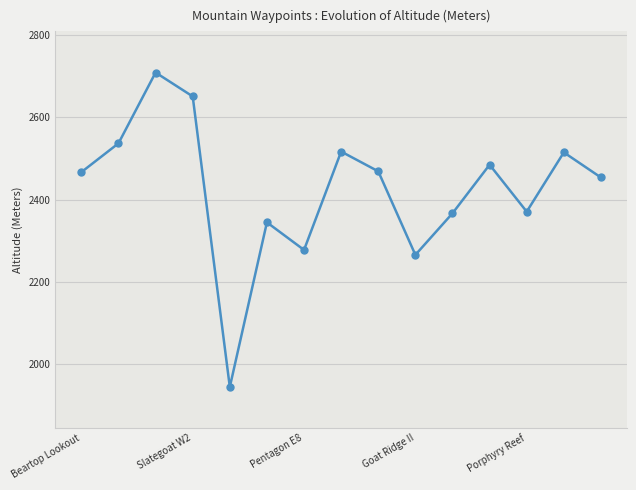

True or false: the data has more than 1 interior local peaks.

True